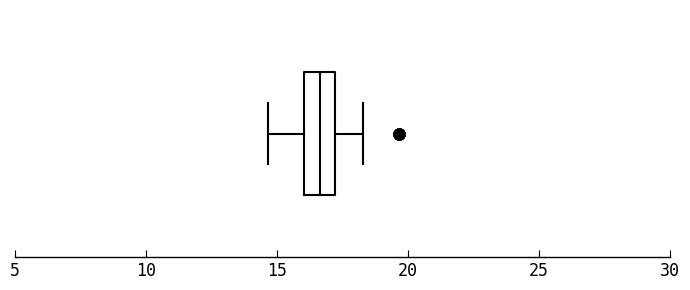

Read this box plot against the x-axis: the position of the median line, the range covered by the box, and the ends of both whiskers. The values are not printed on the chart, so give them approximately, as read against the axis.

median 16.5, box 16.0 to 17.0, whiskers 14.5 to 18.5